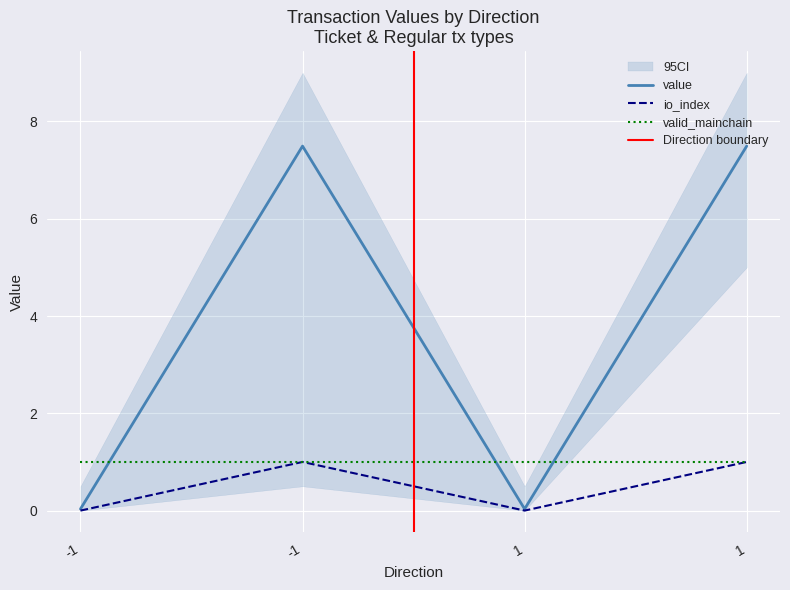

What is the greatest value displayed?

7.5